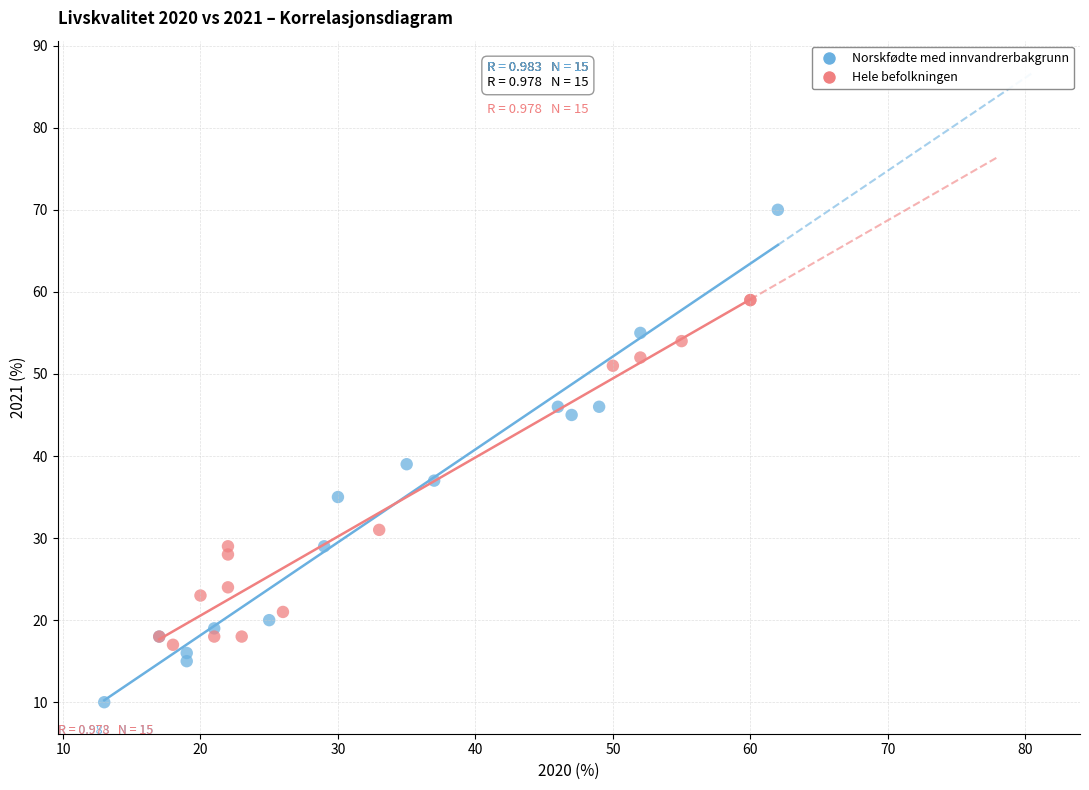

Which series reaches the minimum Y coordinate?

Norskfødte med innvandrerbakgrunn